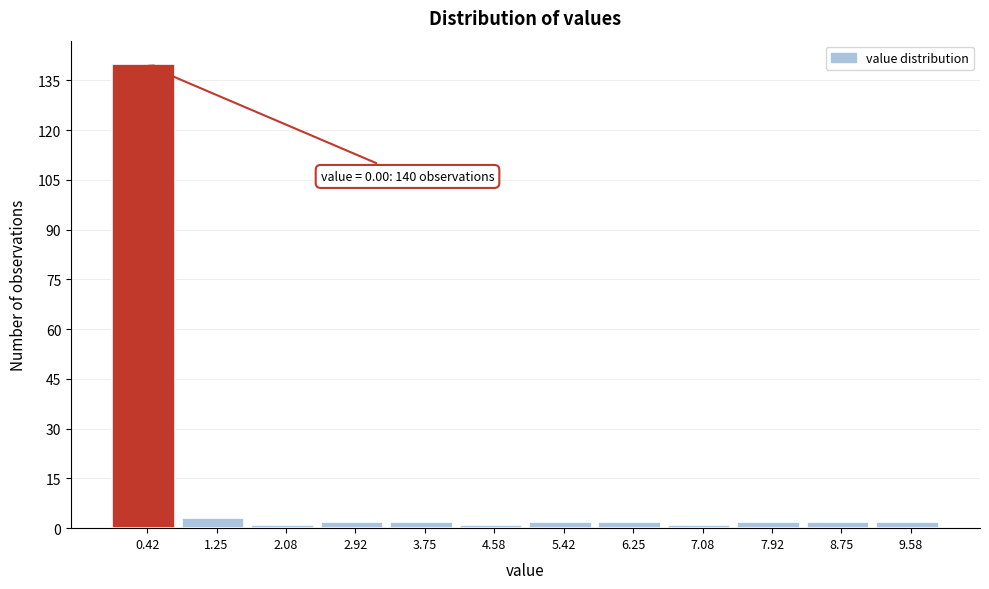

Which range on the x-axis has the tallest bar?

0.0 to 0.8